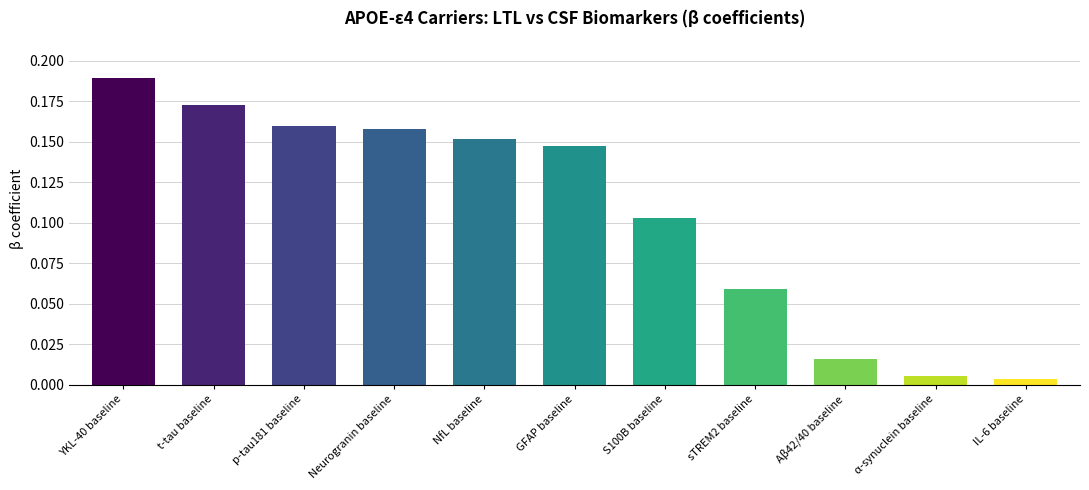

List the labels in order of value, smallest first.

IL-6 baseline, α-synuclein baseline, Aβ42/40 baseline, sTREM2 baseline, S100B baseline, GFAP baseline, NfL baseline, Neurogranin baseline, p-tau181 baseline, t-tau baseline, YKL-40 baseline